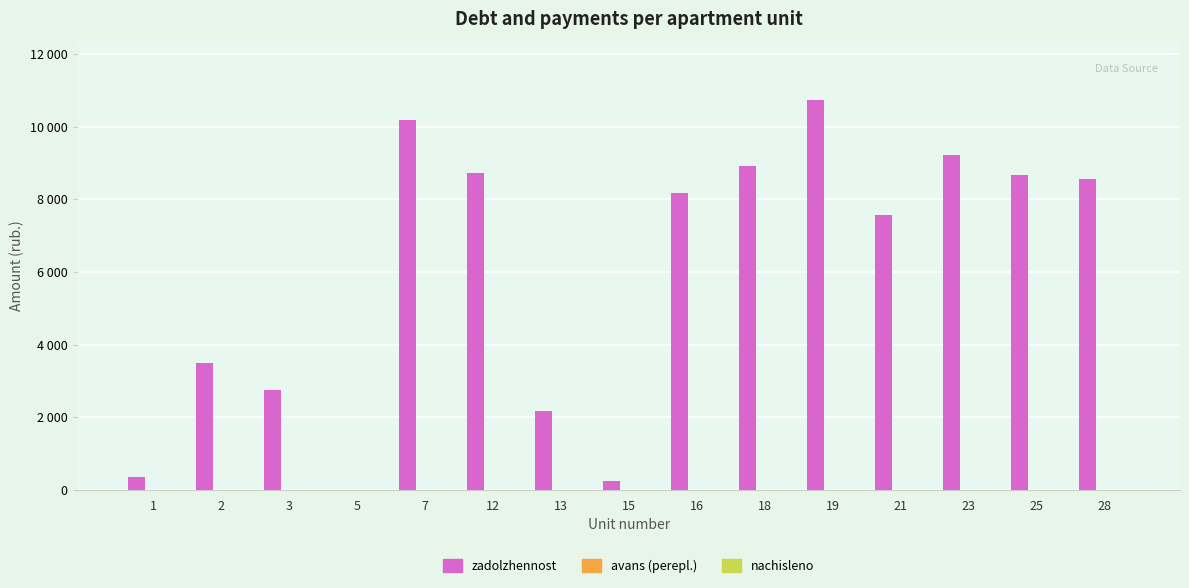

Which category has the highest value across all series?

19